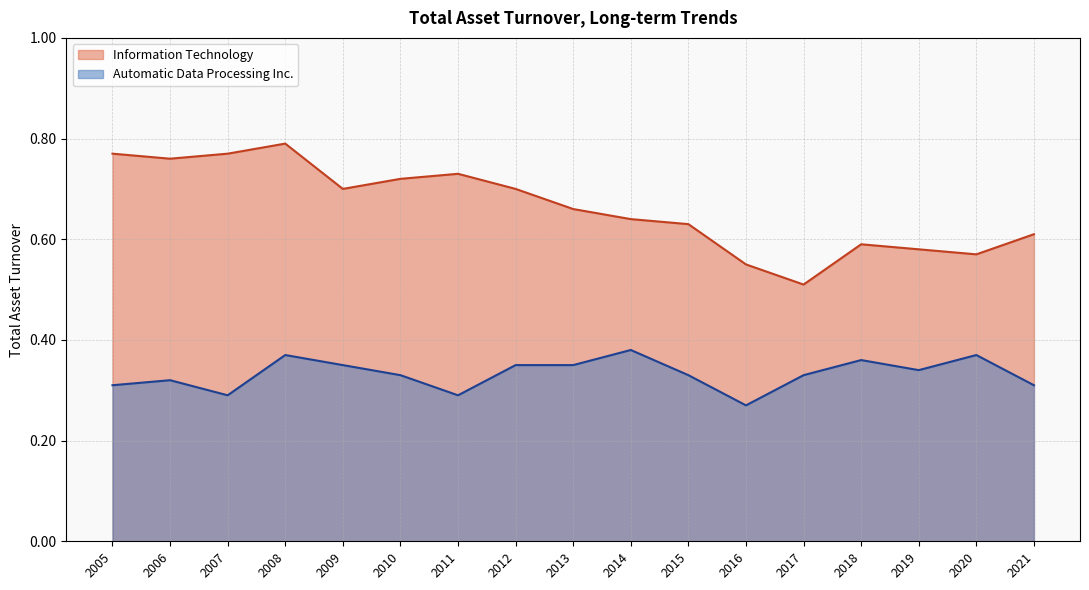

What are all the series names shown in the legend?

Information Technology, Automatic Data Processing Inc.